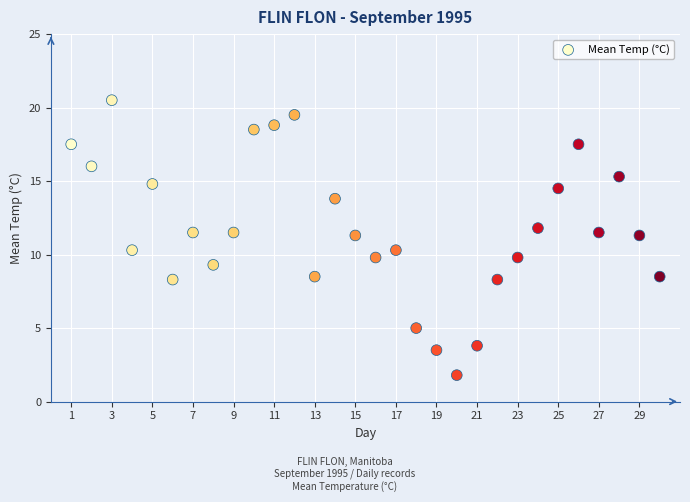

What is the range of Y values (max minus min)?

18.7